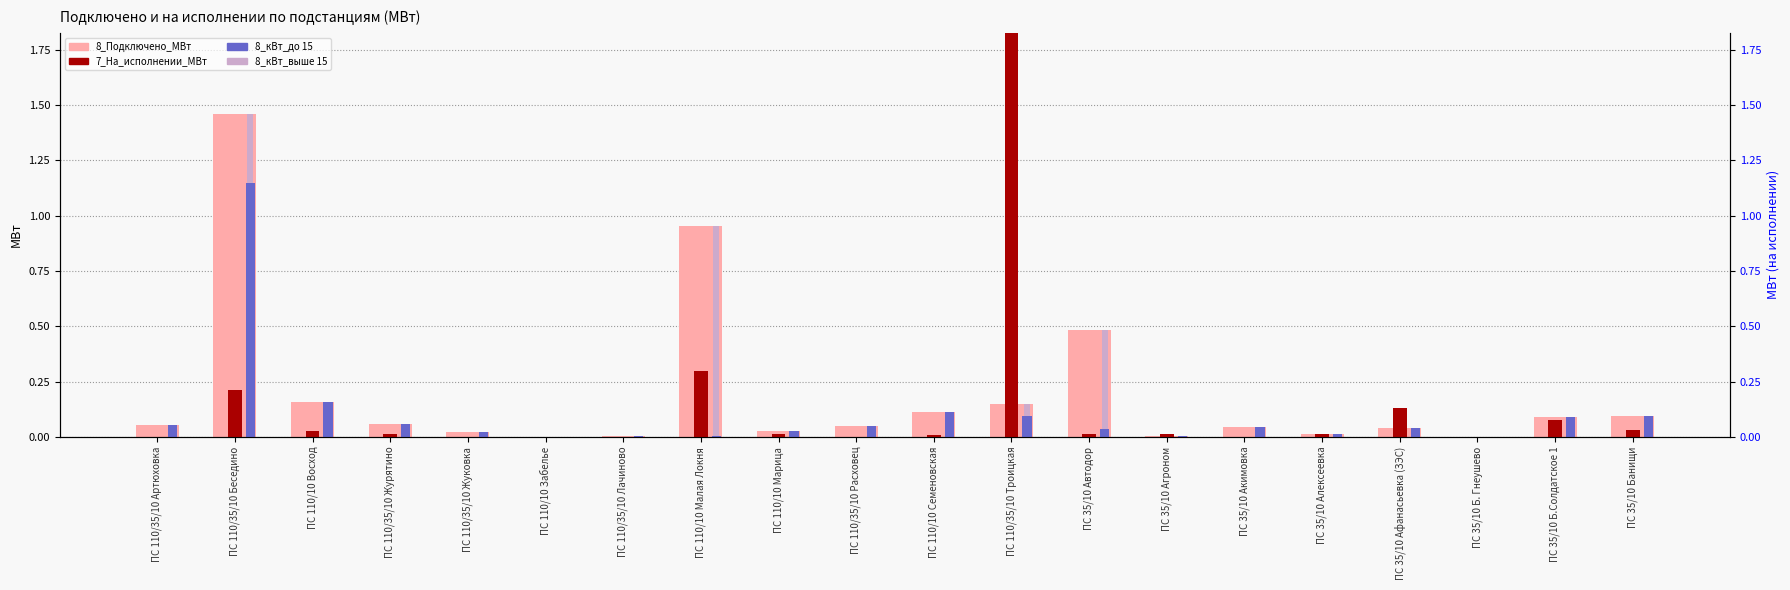

The 8_кВт_до 15 series shows 0.0 at ПС 110/10 Марица. True or false?

True